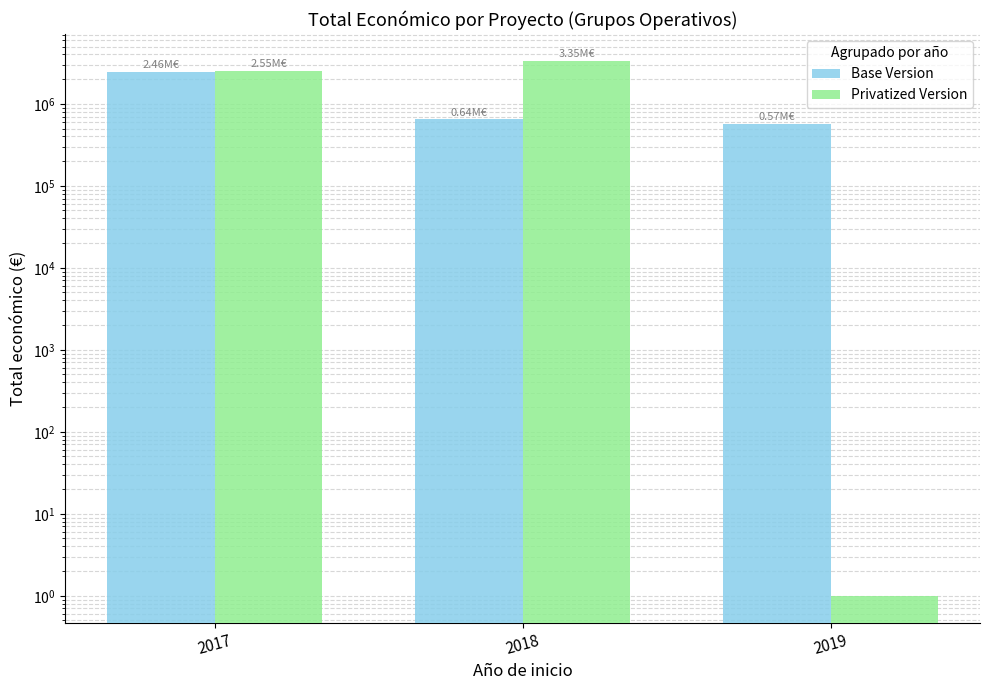

What is the average value of the Base Version series?

1225788